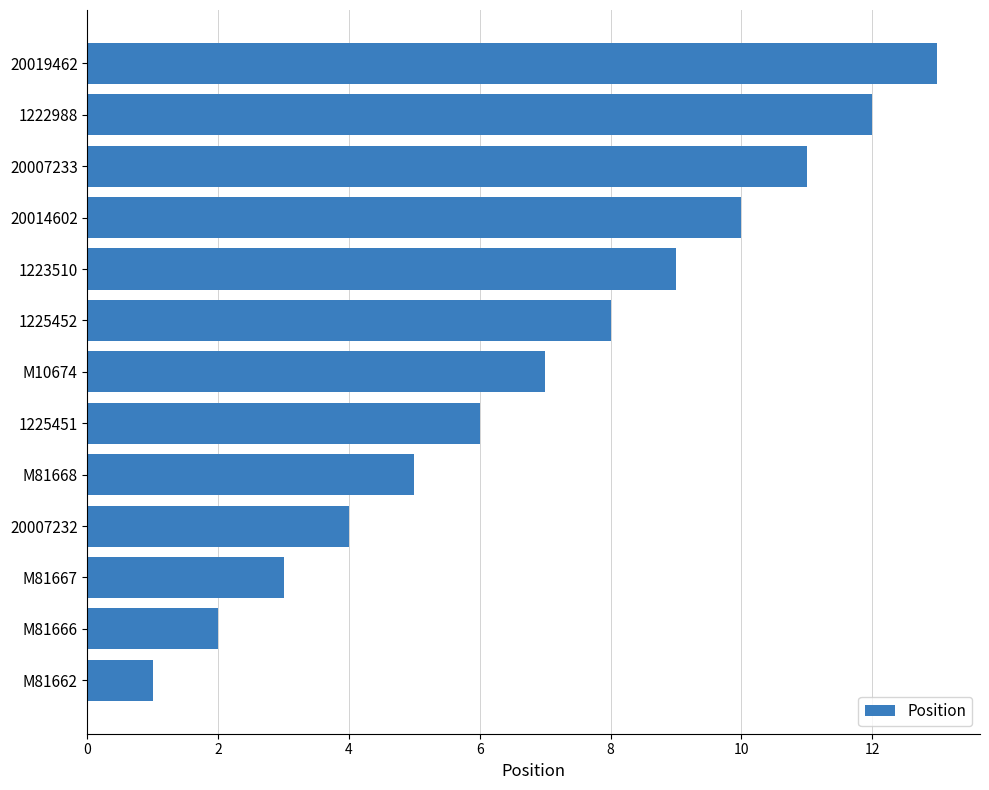

Count the number of categories in the chart.

13